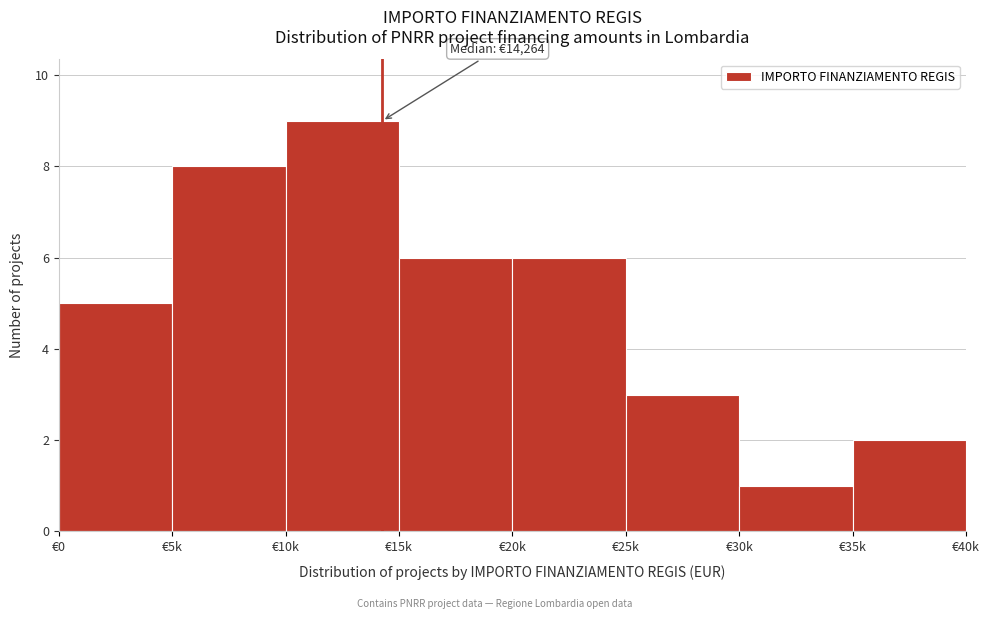

Reading right to left, what are all the values shown in this chart?

2	1	3	6	6	9	8	5